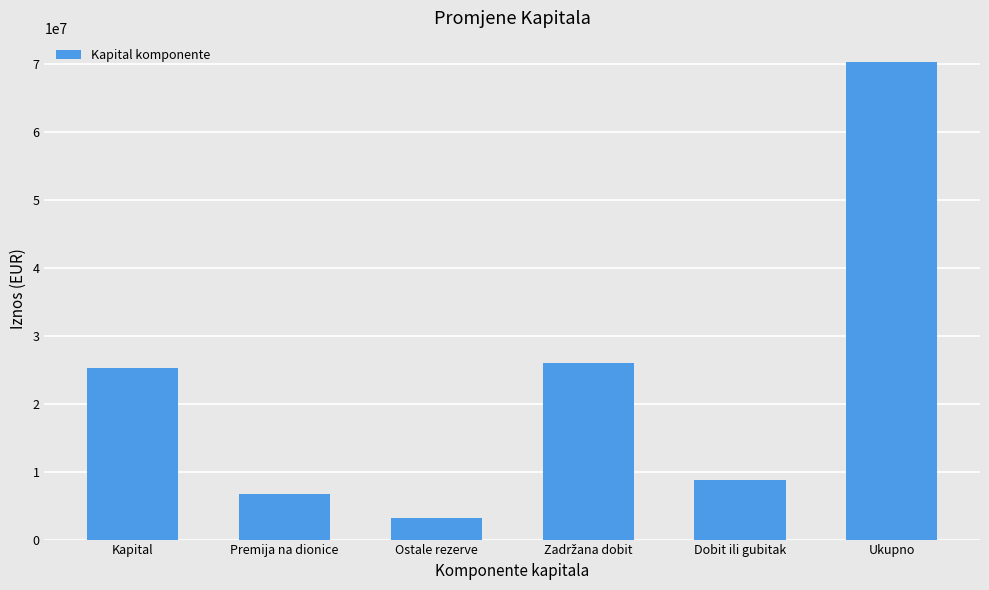

At which category does the chart reach its minimum across all series?

Ostale rezerve